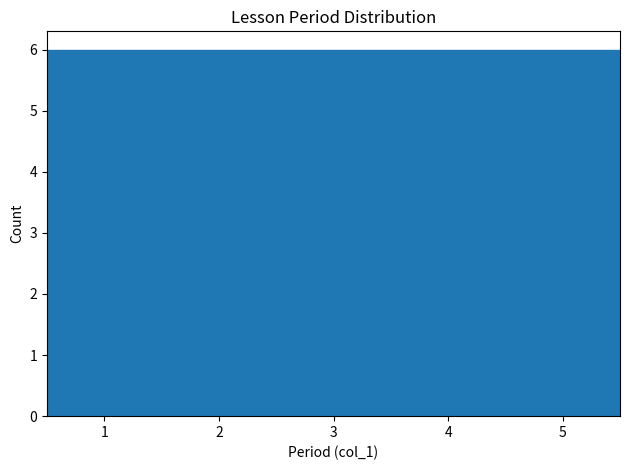

What is the height of the bar covering 2.5 to 3.5 on the x-axis? The values are not printed on the chart, so give them approximately, as read against the axis.

6